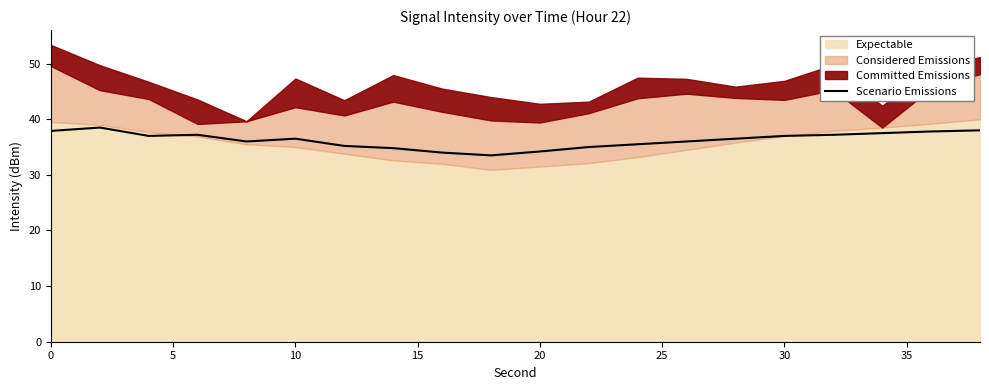

How many points are lower than both their immediate neighbors (excluding endpoints)?

3